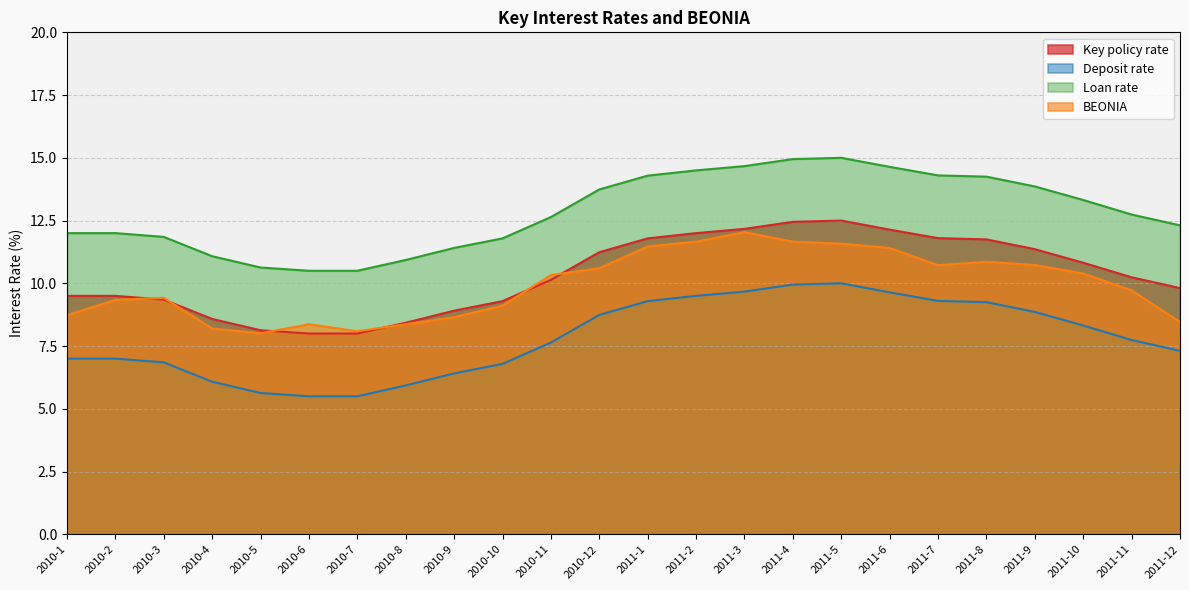

Is the value of Key policy rate at 2011-8 greater than the value of BEONIA at 2011-3?

No